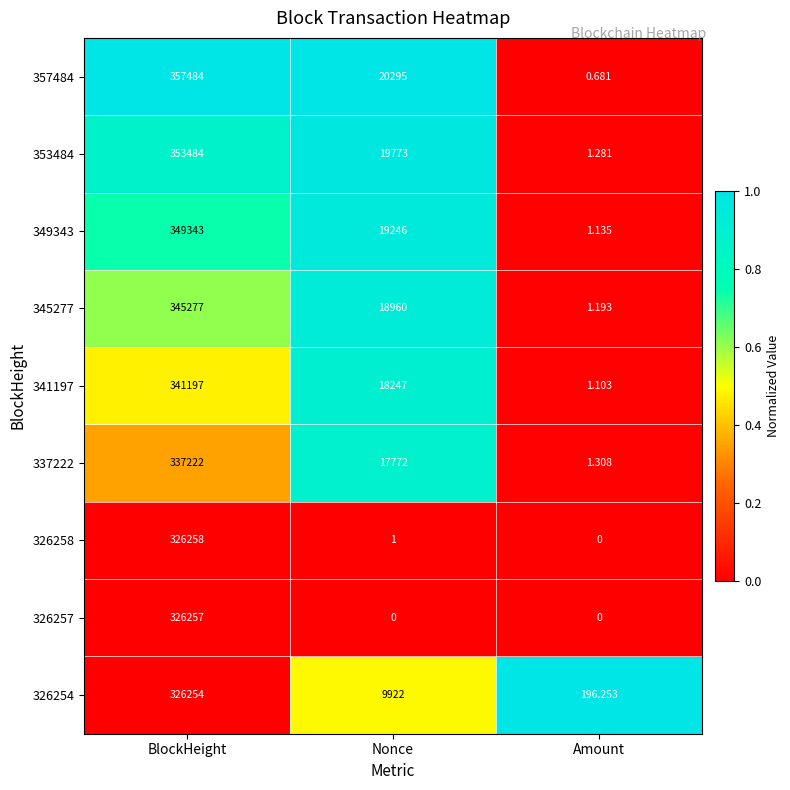

List the series in order of their peak value, lowest first.

326254, 326257, 326258, 337222, 341197, 345277, 349343, 353484, 357484